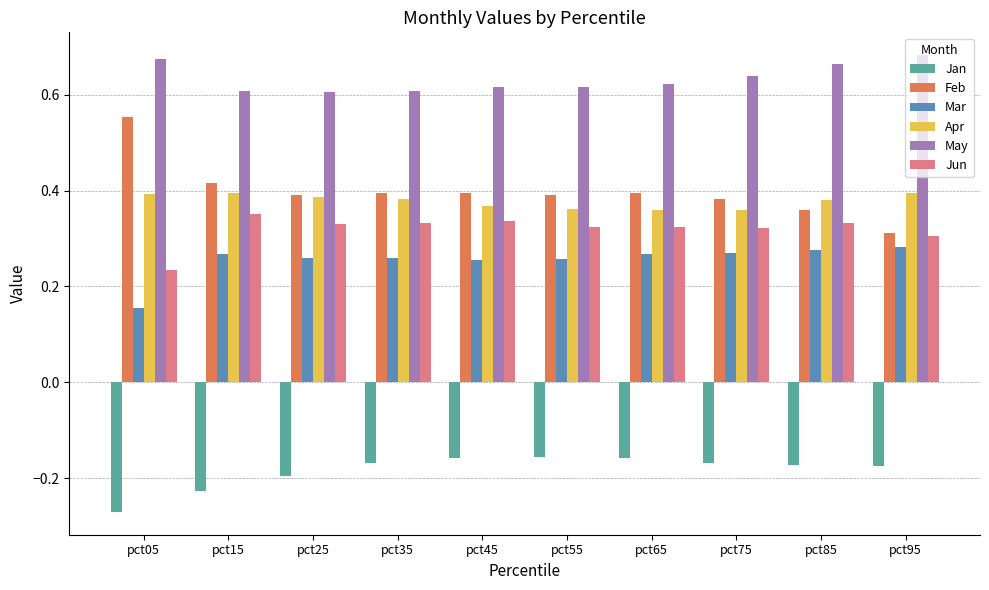

Which category has the lowest value across all series?

pct05